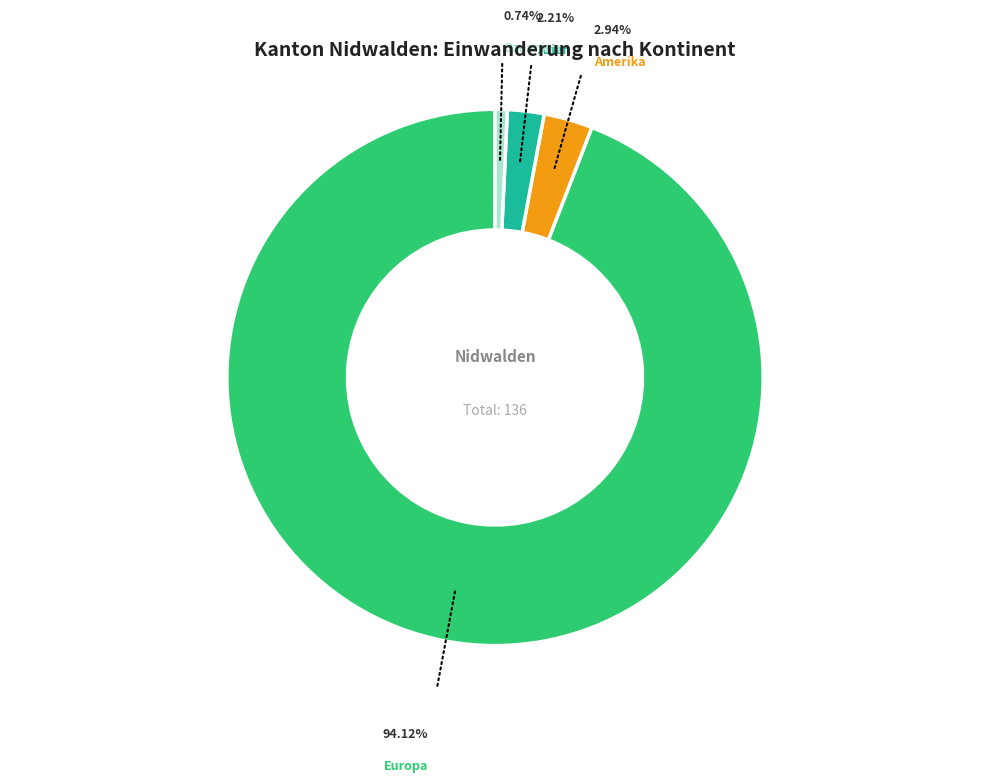

Is there a majority slice in this chart?

Yes